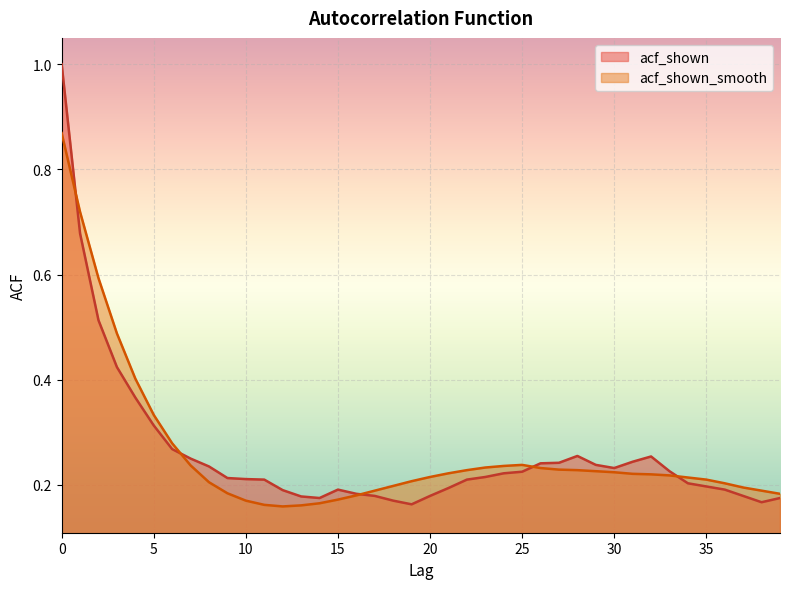

Reading right to left, what are all the values shown in this chart?

acf_shown: 0.2	0.2	0.2	0.2	0.2	0.2	0.2	0.3	0.2	0.2	0.2	0.3	0.2	0.2	0.2	0.2	0.2	0.2	0.2	0.2	0.2	0.2	0.2	0.2	0.2	0.2	0.2	0.2	0.2	0.2	0.2	0.2	0.2	0.3	0.3	0.4	0.4	0.5	0.7	1.0
acf_shown_smooth: 0.2	0.2	0.2	0.2	0.2	0.2	0.2	0.2	0.2	0.2	0.2	0.2	0.2	0.2	0.2	0.2	0.2	0.2	0.2	0.2	0.2	0.2	0.2	0.2	0.2	0.2	0.2	0.2	0.2	0.2	0.2	0.2	0.2	0.3	0.3	0.4	0.5	0.6	0.7	0.9